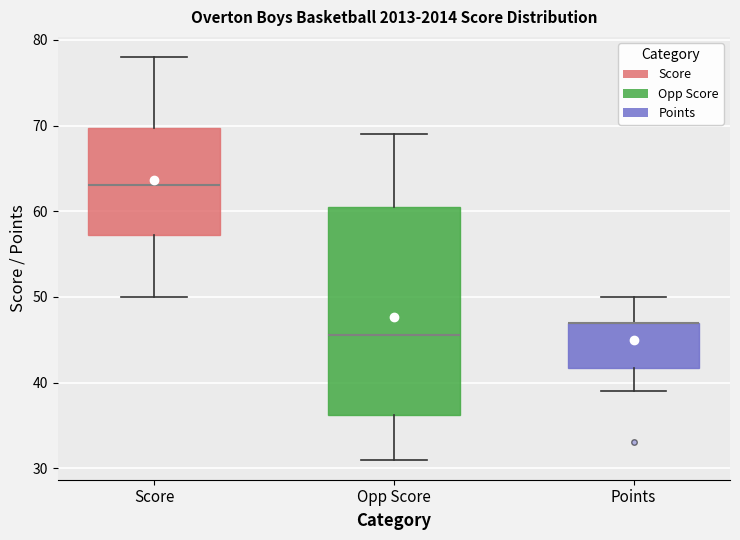

Where does the lower whisker of the box for Points end on the y-axis? The values are not printed on the chart, so give them approximately, as read against the axis.

39